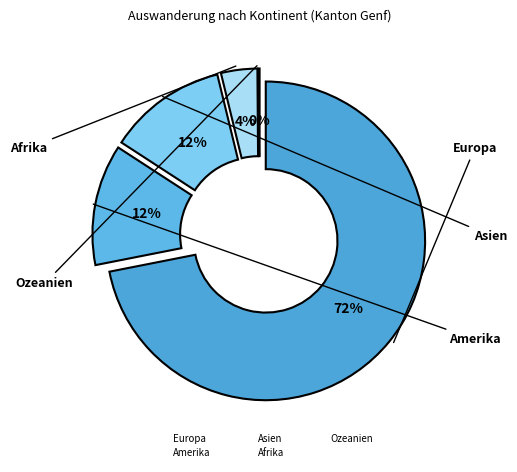

Does any single category account for the majority?

Yes